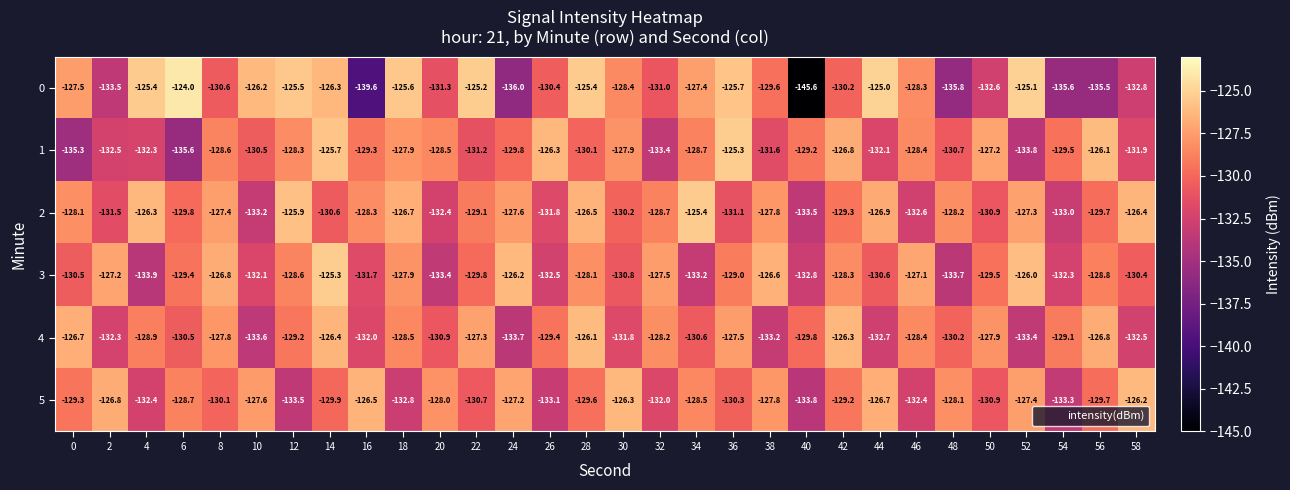

Which category has the highest value across all series?

6